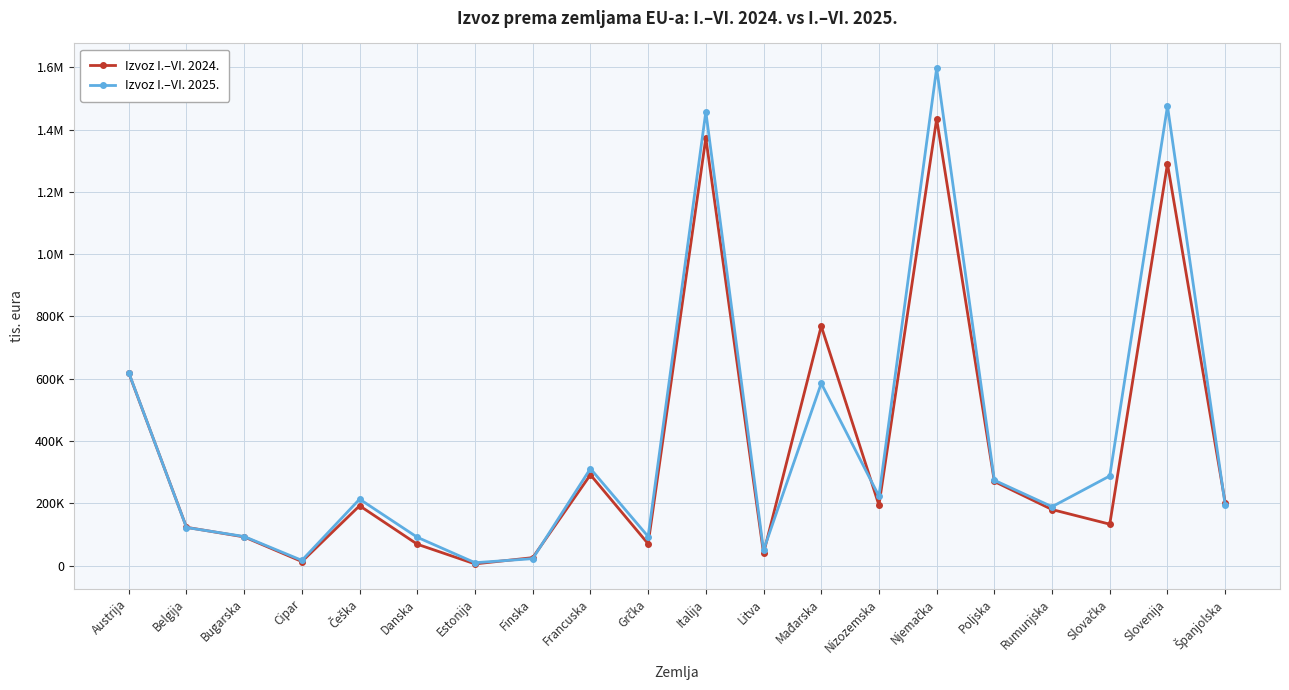

At which category is the sum across all series the highest?

Njemačka